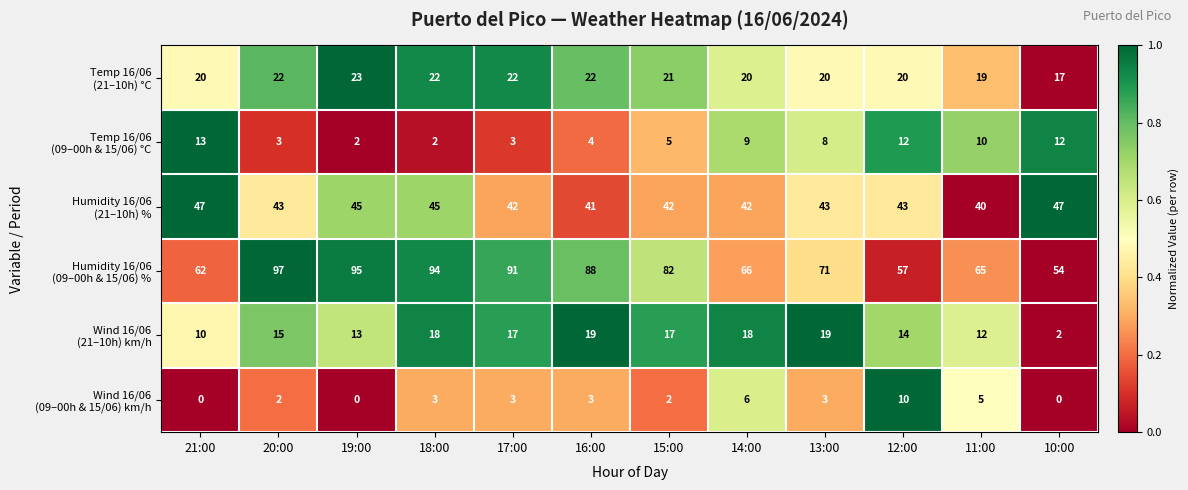

What is the difference between the highest and lowest values at 10:00?

54